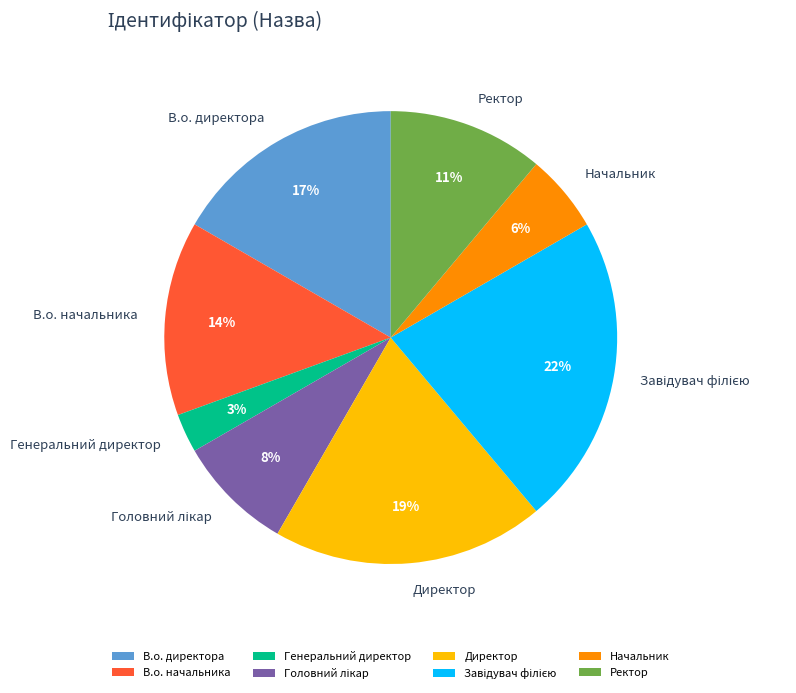

Does В.о. директора represent more than half of the total?

No